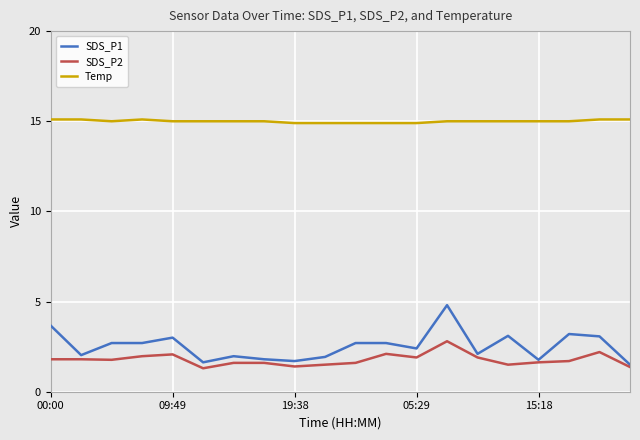

What is the maximum value for Temp?

15.1